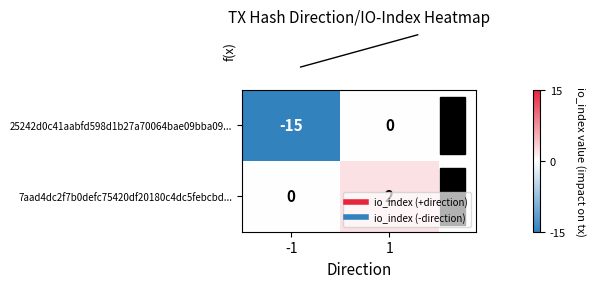

How many distinct data groups are displayed?

2